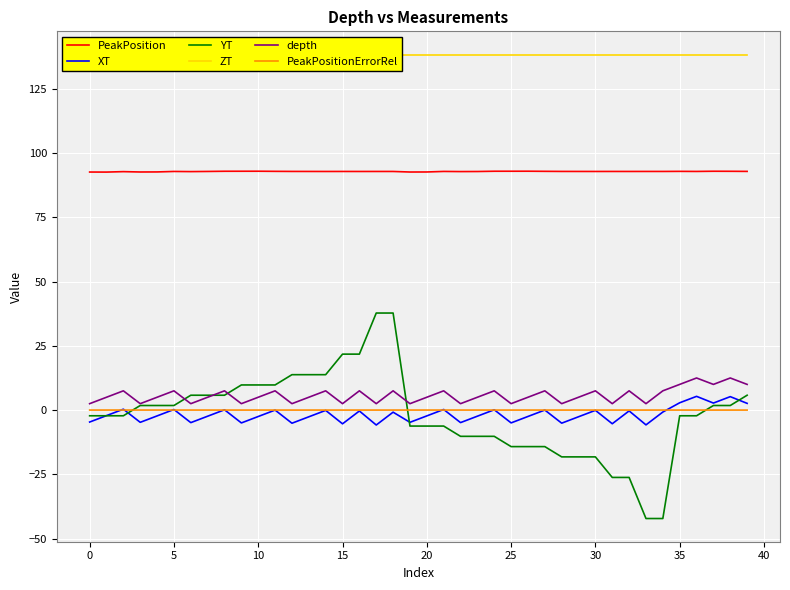

What are all the series names shown in the legend?

PeakPosition, XT, YT, ZT, depth, PeakPositionErrorRel